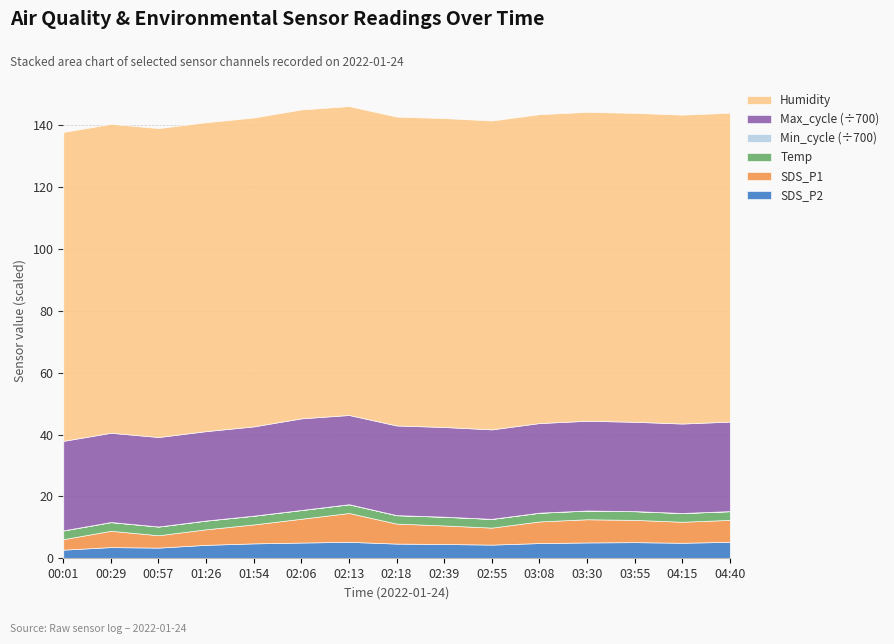

The SDS_P2 series shows 5.1 at 02:06. True or false?

True